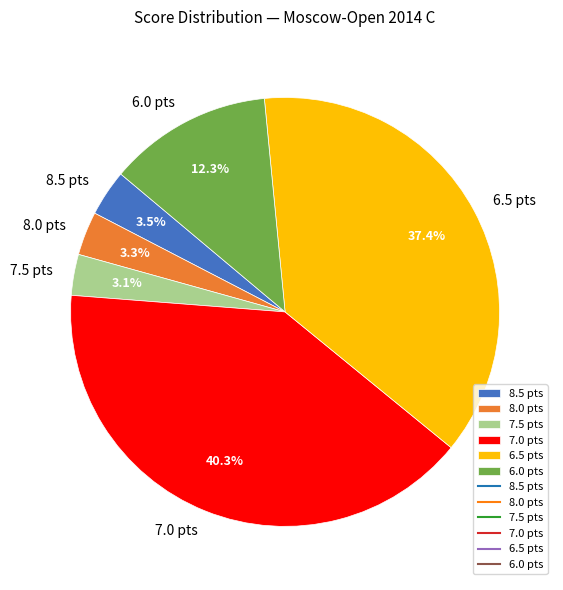

What is the ratio of the value at 6.0 pts to the value at 8.5 pts?

3.5